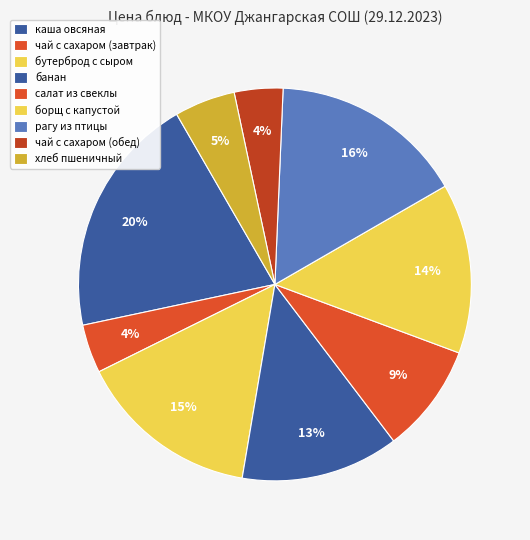

Which slice is the smallest?

чай с сахаром (завтрак)